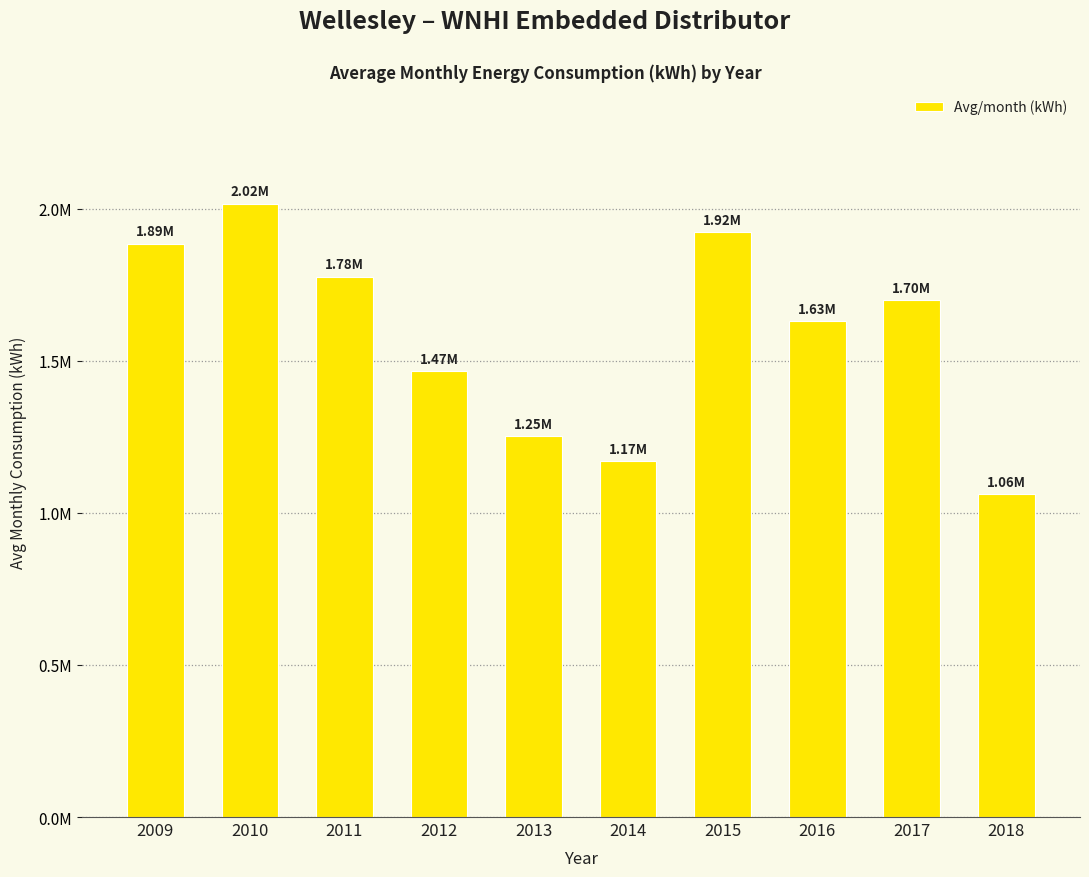

What is the difference between the maximum and minimum values?

954867.7